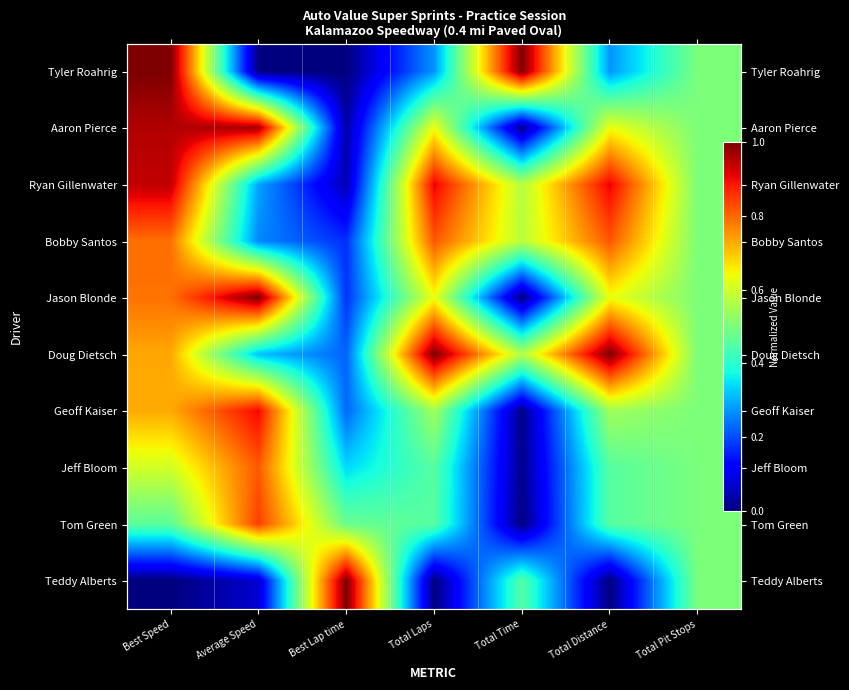

What is the difference between the maximum and minimum values in the Tom Green series?

0.8